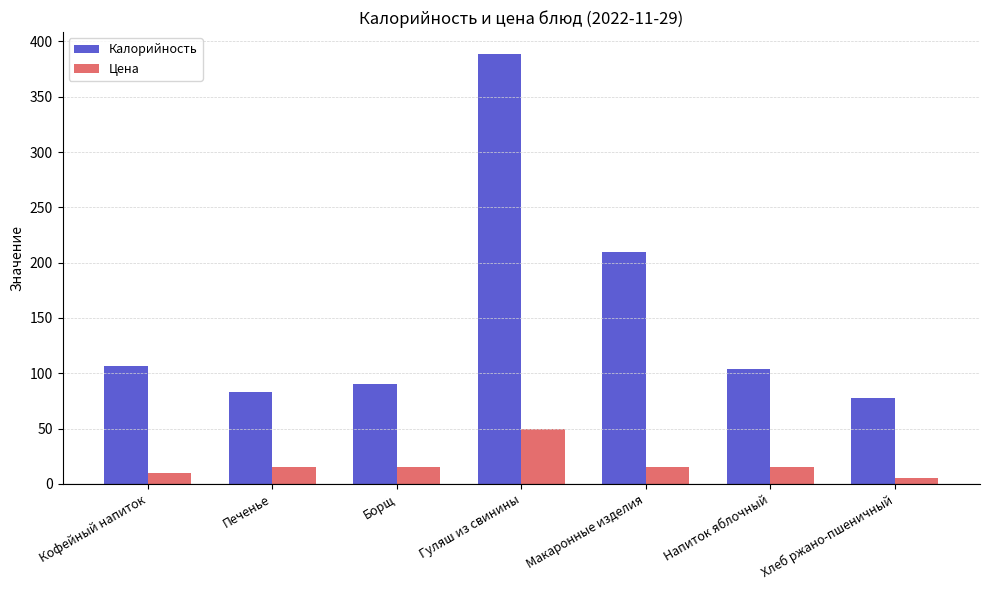

At how many categories does at least one series exceed 186?

2